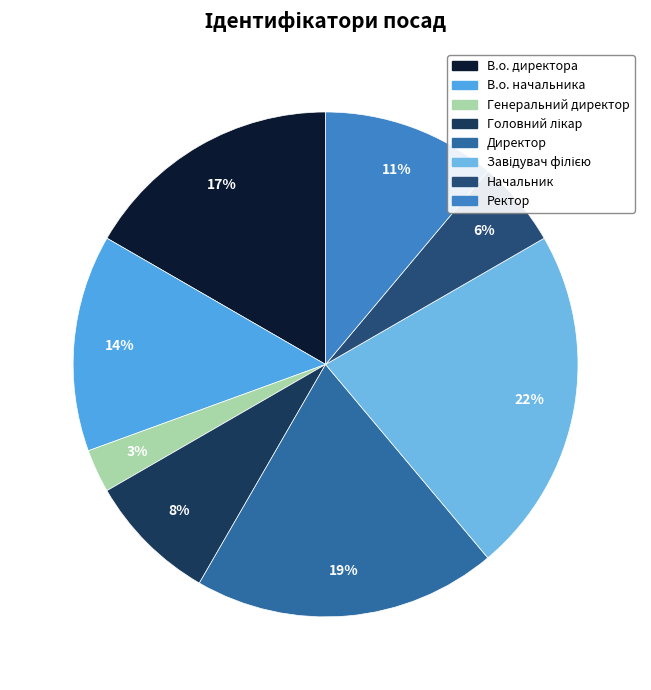

The Начальник slice represents 6% of the pie. True or false?

True